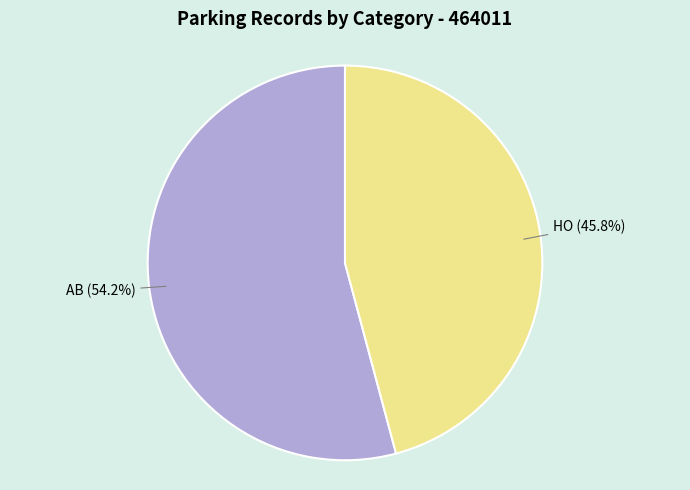

Does any single category account for the majority?

Yes